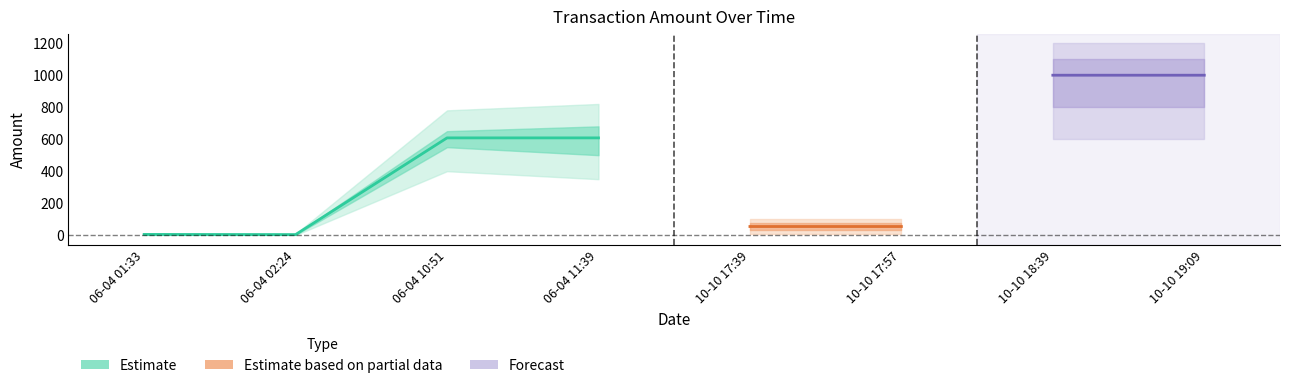

Count the number of categories in the chart.

8